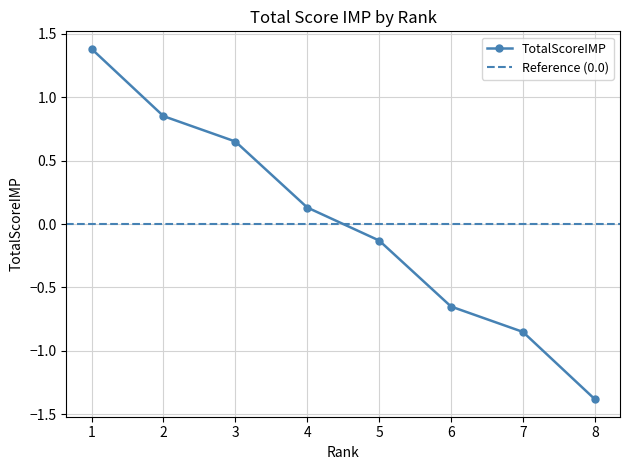

The chart shows a value of -1.4 at 8. True or false?

True